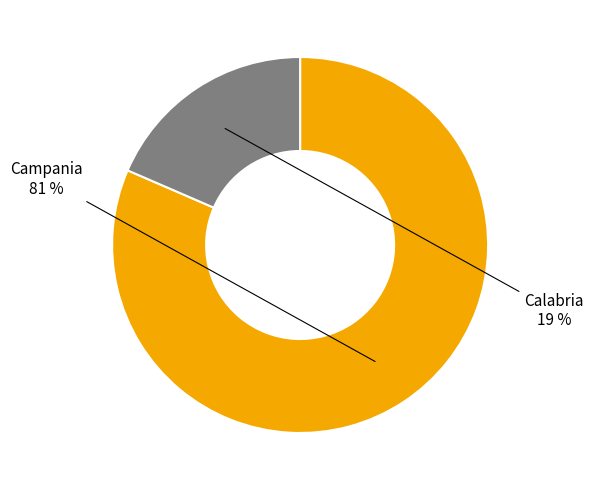

Is there a majority slice in this chart?

Yes